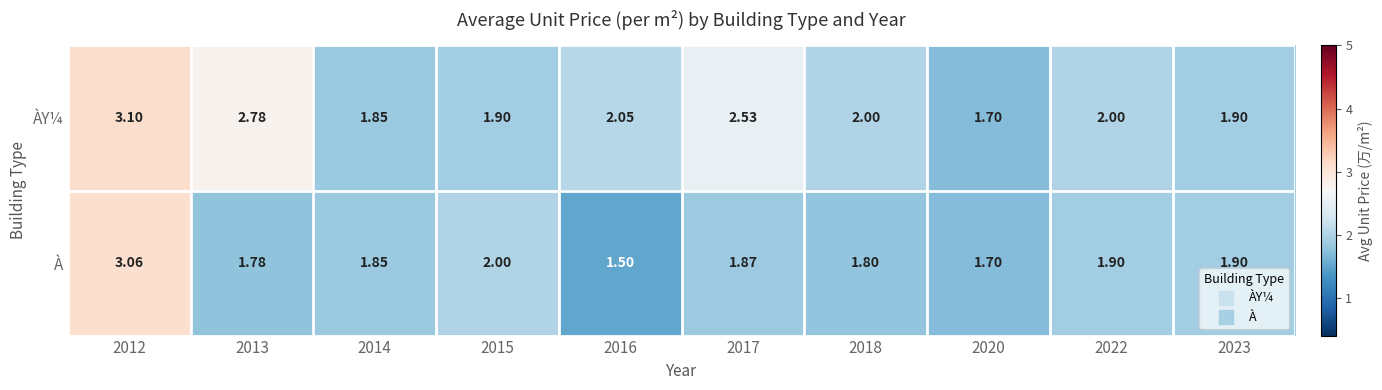

Which series has the largest range (max minus min)?

À